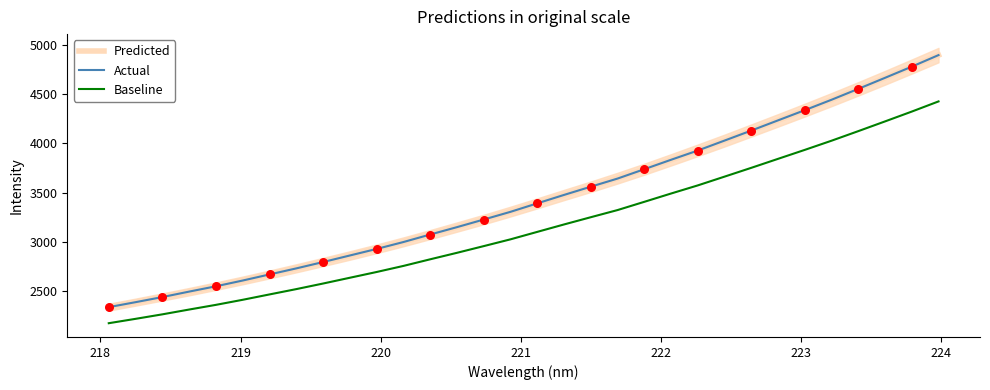

True or false: Baseline and Actual cross at least once.

False